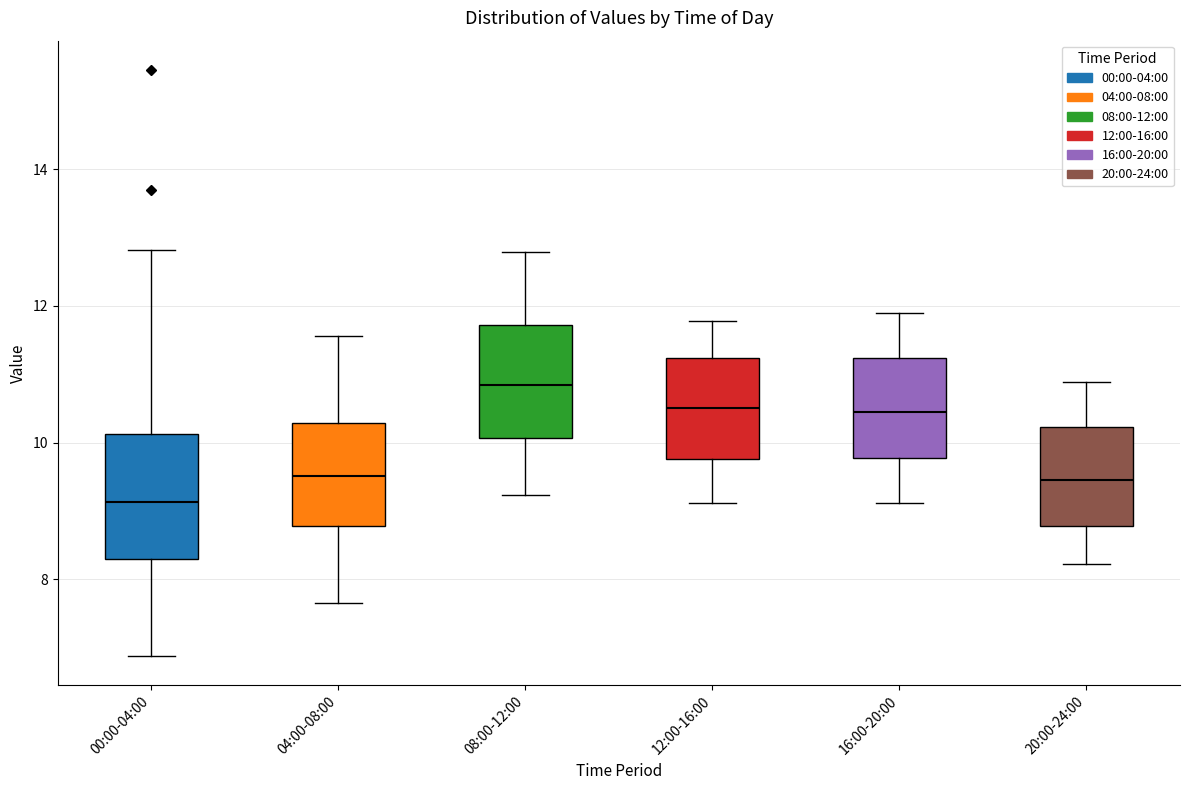

Which box has the highest median line?

08:00-12:00